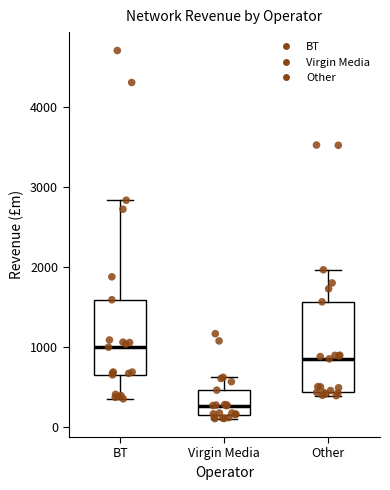

Where is the lower edge of the box for Other on the y-axis? The values are not printed on the chart, so give them approximately, as read against the axis.

400